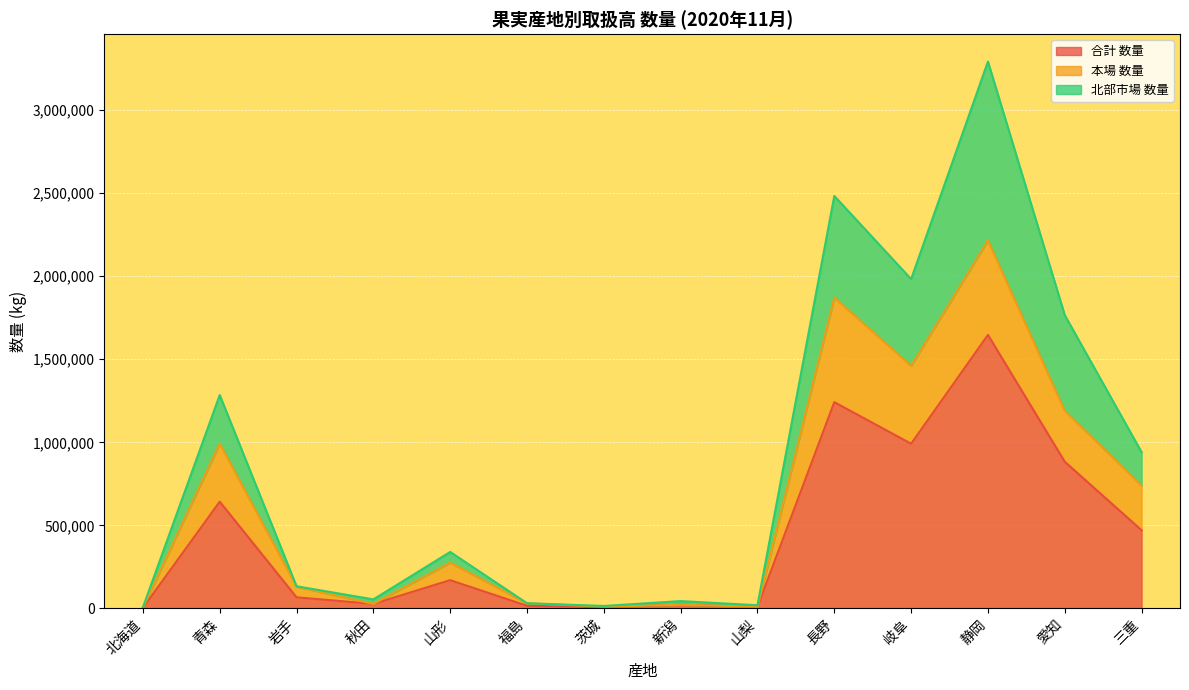

At how many categories does at least one series exceed 1260662?

5